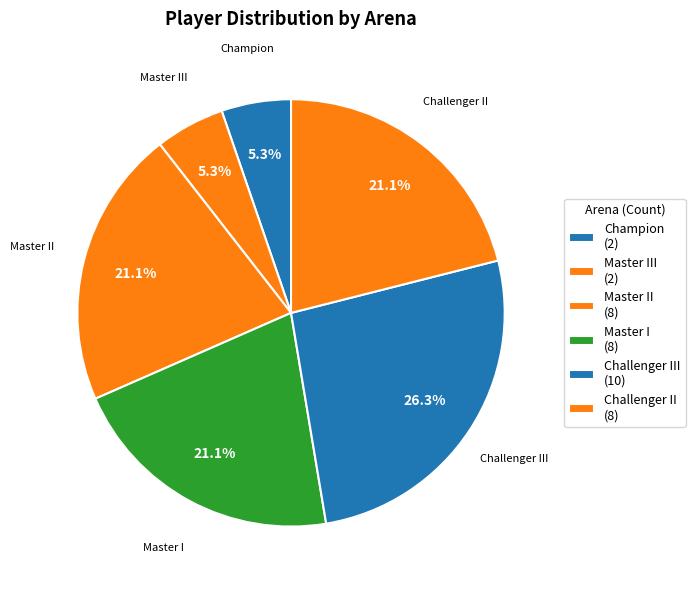

Which category has the biggest portion of the pie?

Challenger III